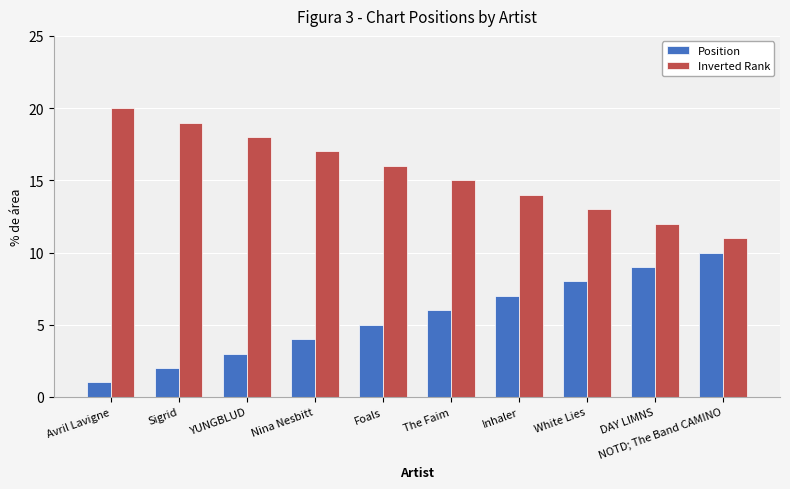

What is the value of the Position bar at the 1st from the left?

1